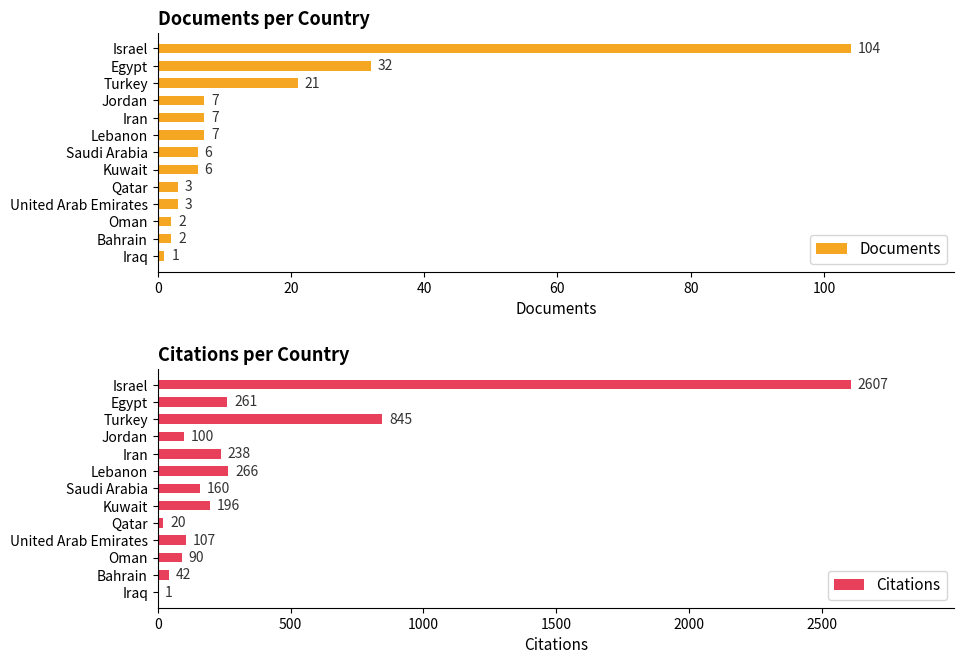

At how many categories does at least one series exceed 964?

1